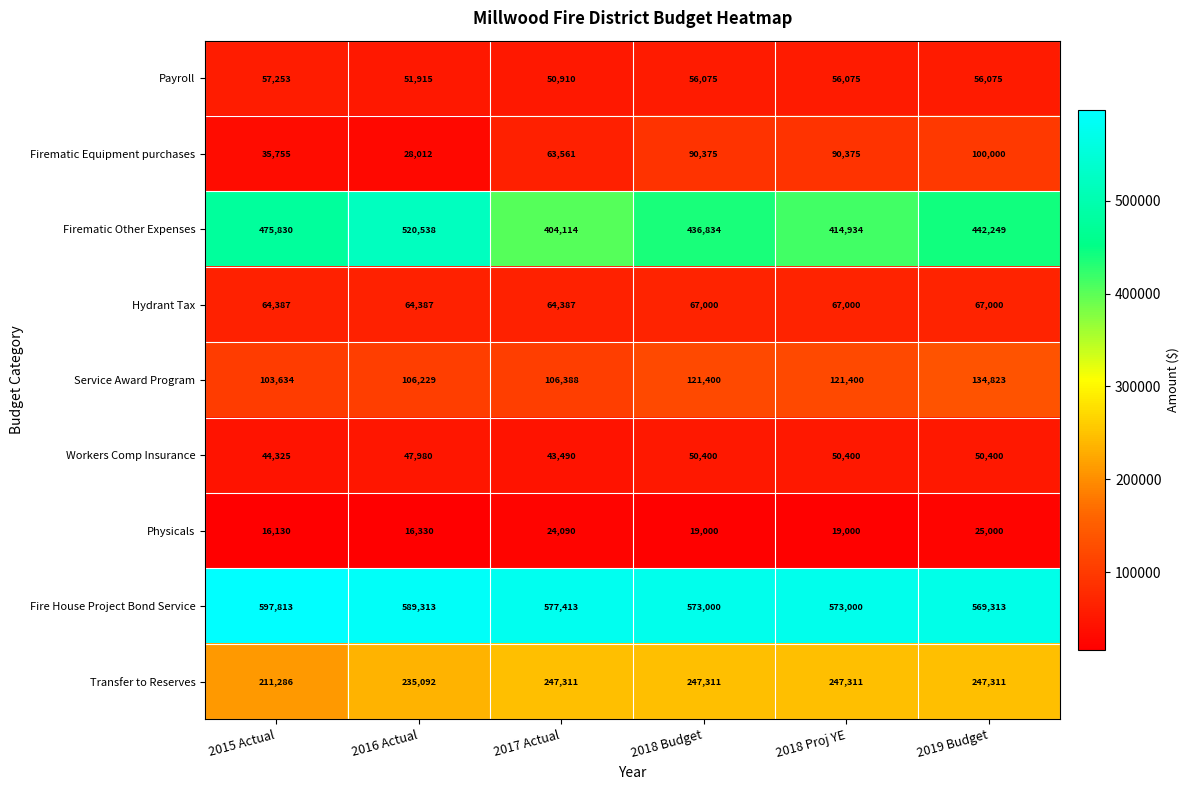

At which category is the sum across all series the highest?

2019 Budget